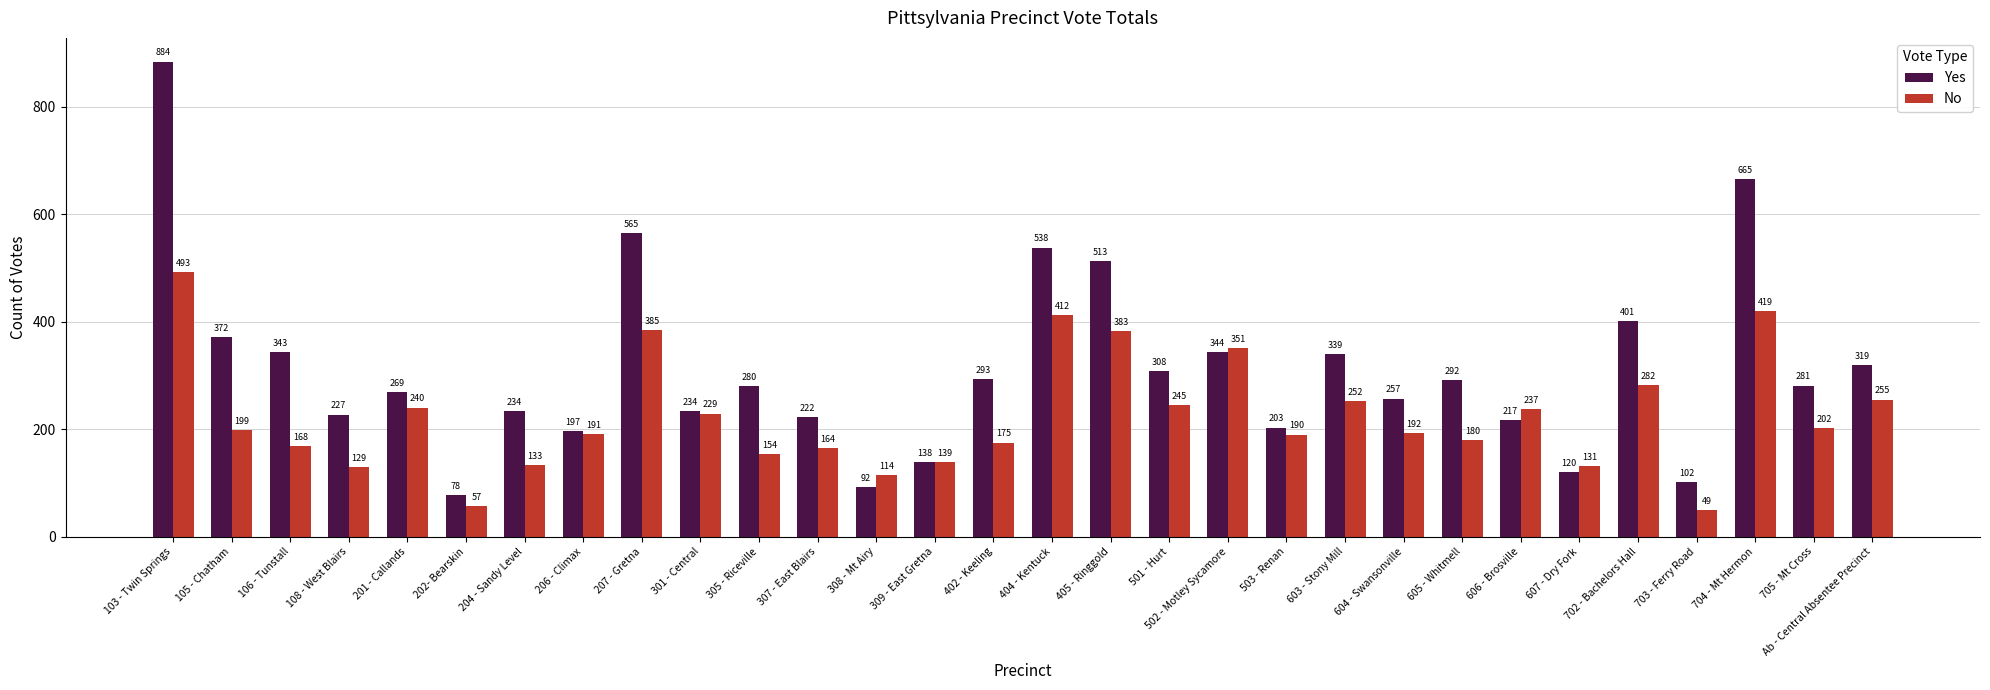

Where is No nearest to the value 271?

702 - Bachelors Hall